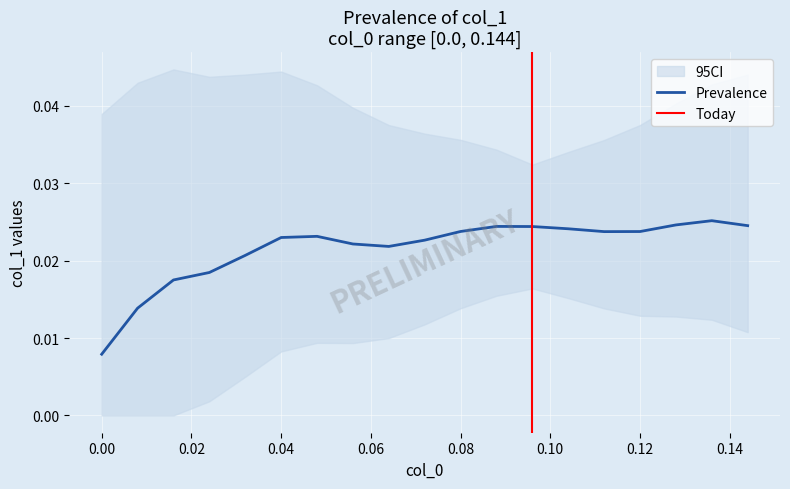

What is the label of the 17th point from the right?

0.02